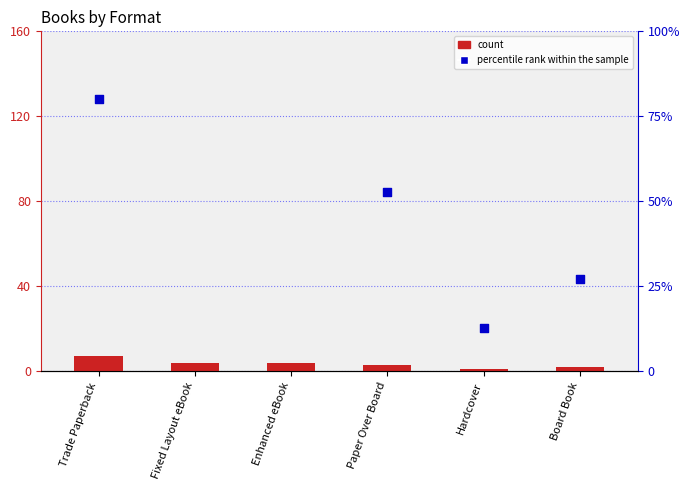

Which series has the widest spread of Y values?

percentile rank within the sample